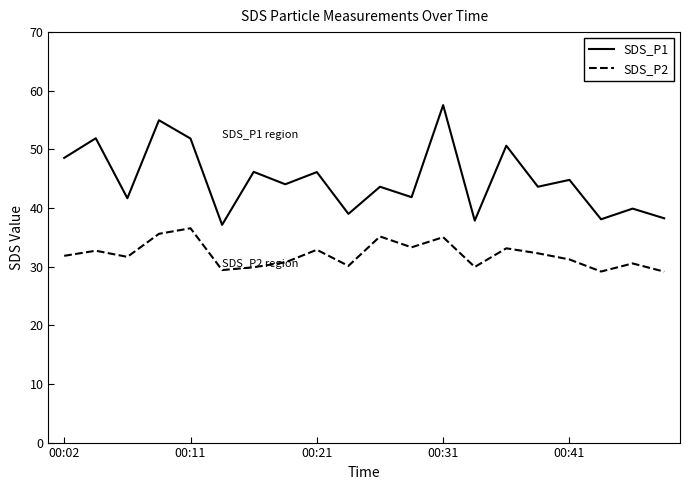

How many interior local peaks does the SDS_P1 series have?

9